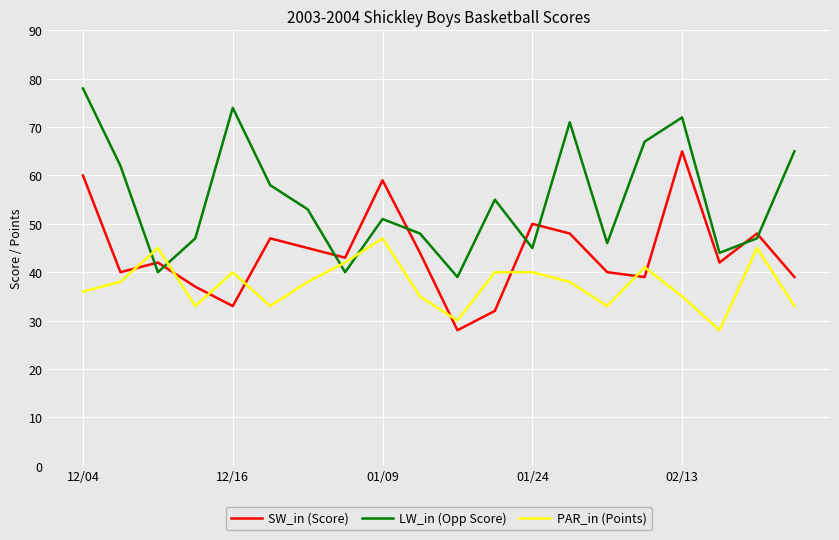

True or false: SW_in (Score) has more than 0 points higher than both neighbors.

True